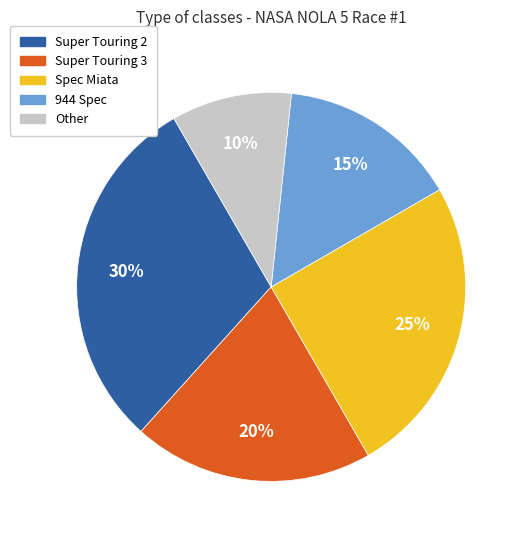

To the nearest percent, what is the average slice percentage?

20%